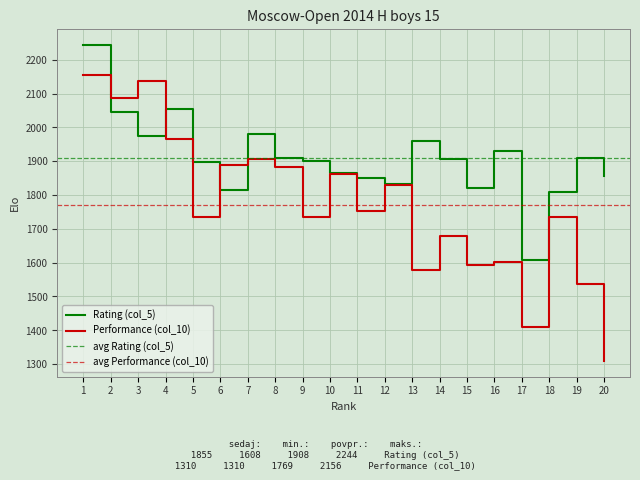

At which category does Performance (col_10) reach its first local peak?

3